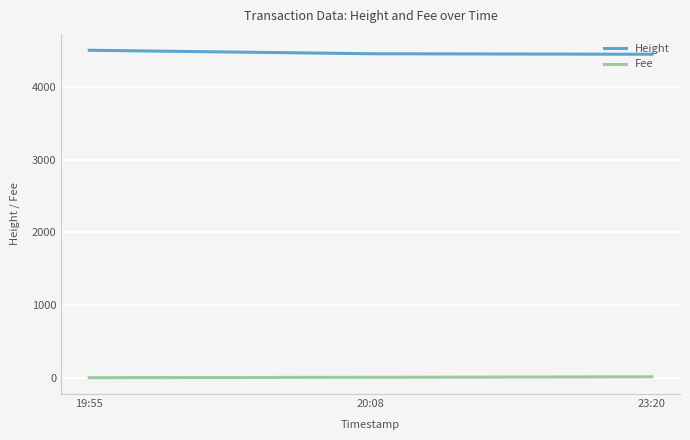

True or false: Height has a value of 1818.8 at 19:55.

False